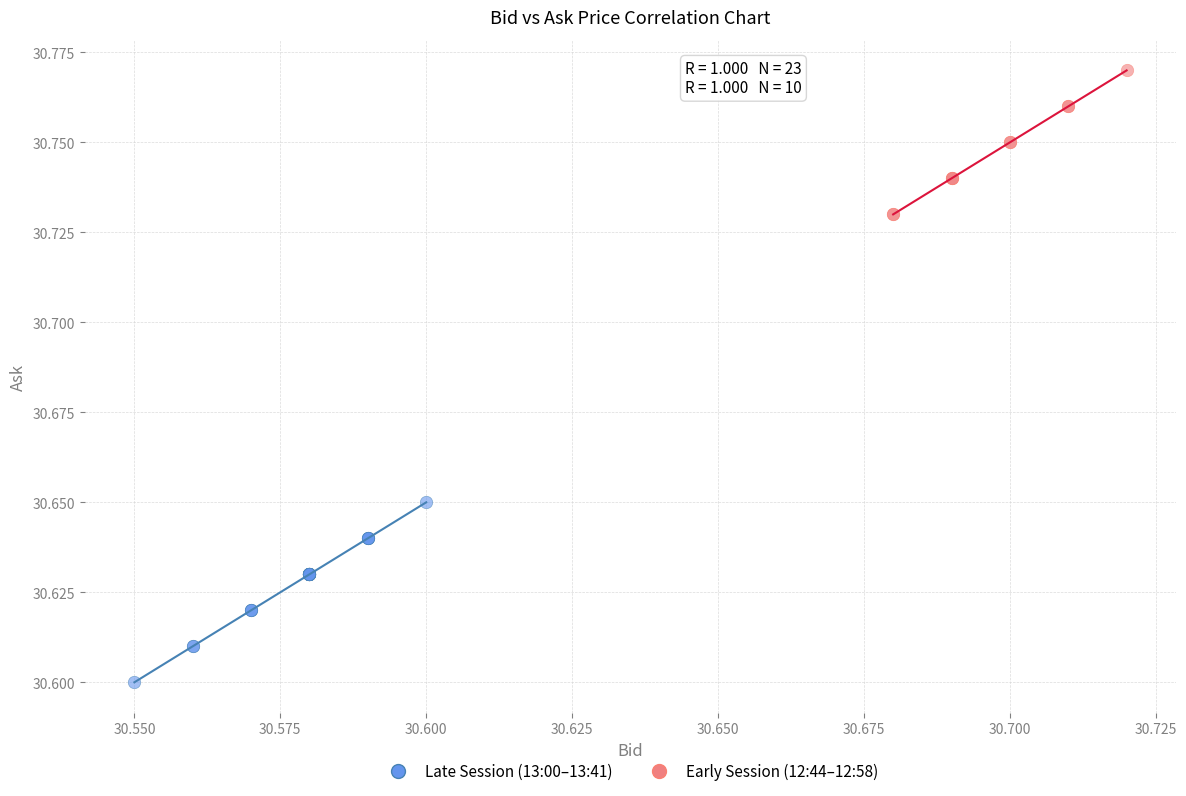

Which series contains the highest Y value?

Early Session (12:44–12:58)